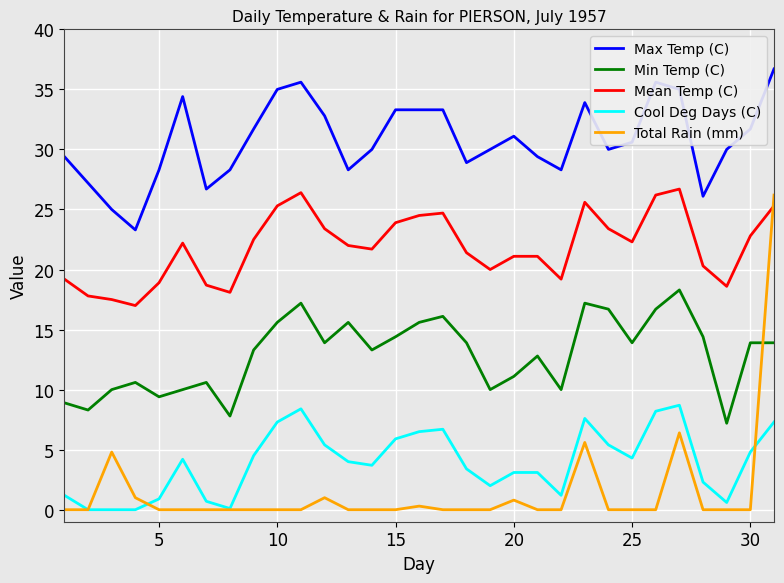

Which series has the largest total across all categories?

Max Temp (C)